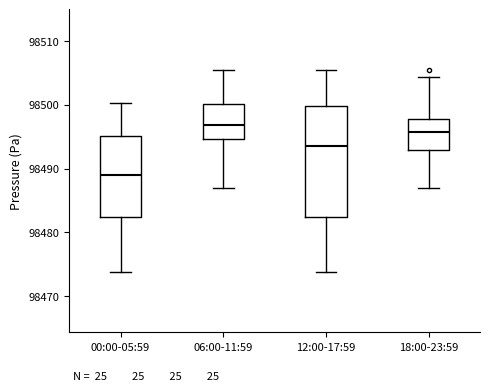

Reading left to right, read every box against the y-axis: the position of its median line, the range the box covers, and the ends of its whiskers. The values are not printed on the chart, so give them approximately, as read against the axis.

00:00-05:59: median 98489, box 98482 to 98495, whiskers 98474 to 98500
06:00-11:59: median 98497, box 98495 to 98500, whiskers 98487 to 98505
12:00-17:59: median 98494, box 98482 to 98500, whiskers 98474 to 98505
18:00-23:59: median 98496, box 98493 to 98498, whiskers 98487 to 98504